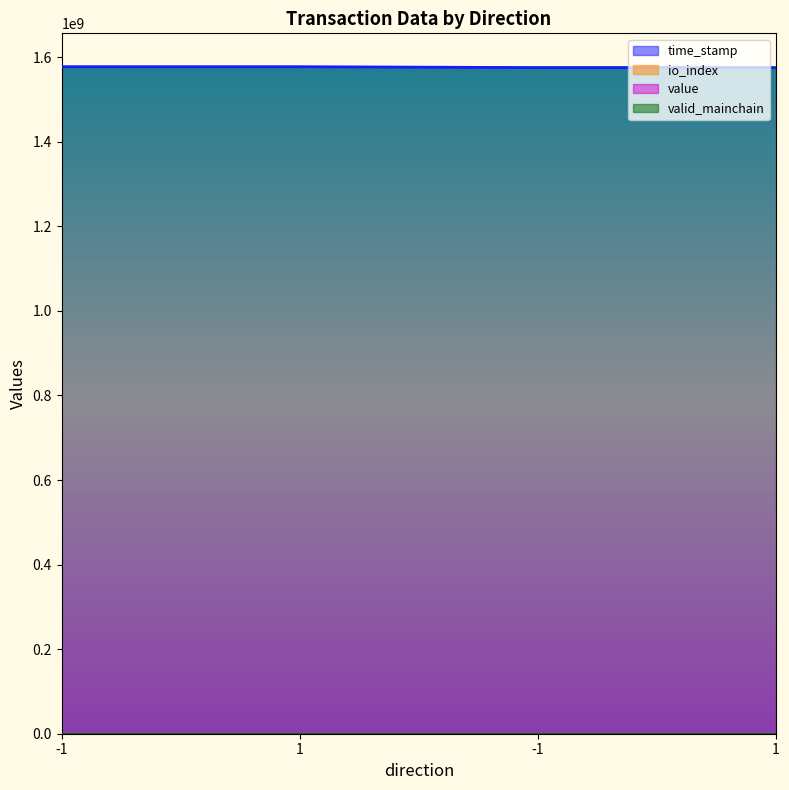

True or false: io_index and value intersect in this chart.

False